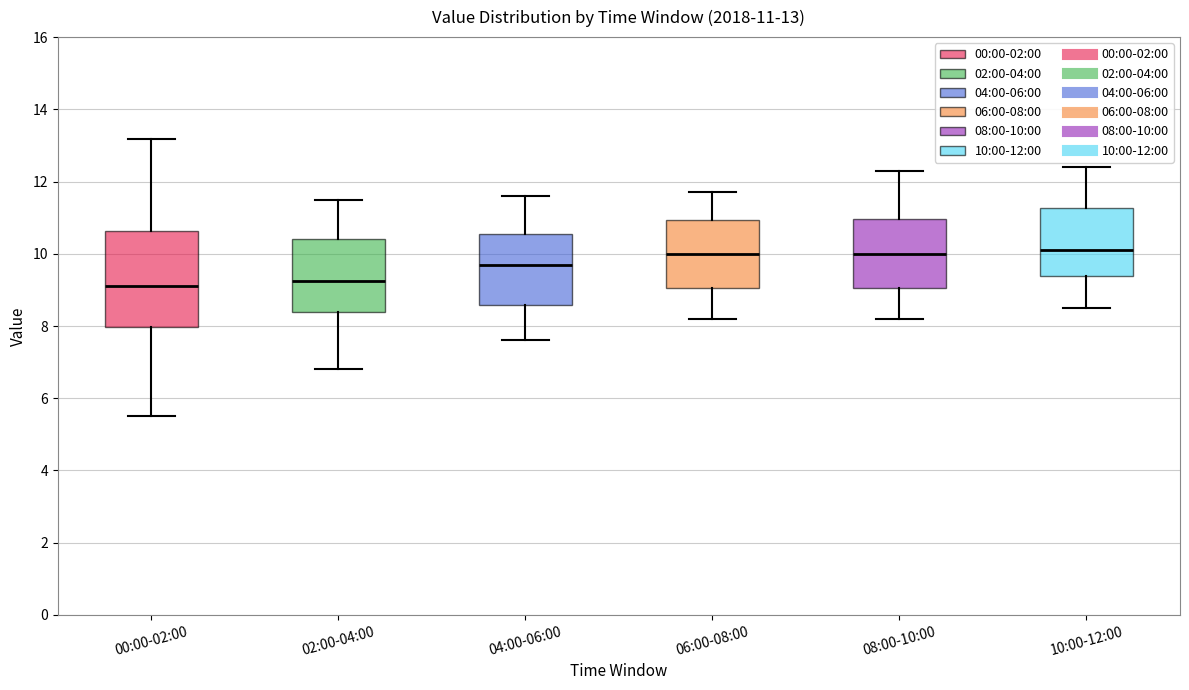

Comparing the boxes themselves (not the whiskers), which one is the tallest?

00:00-02:00